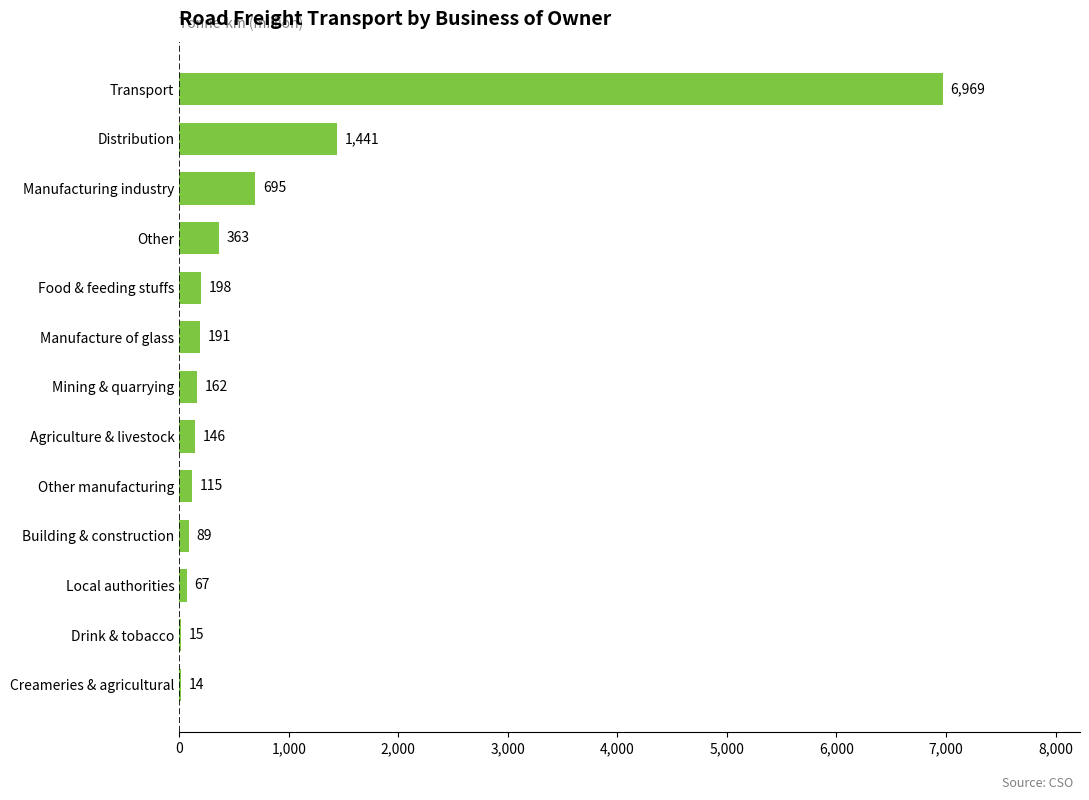

What is the sum of the values at Manufacture of glass and Drink & tobacco?

206